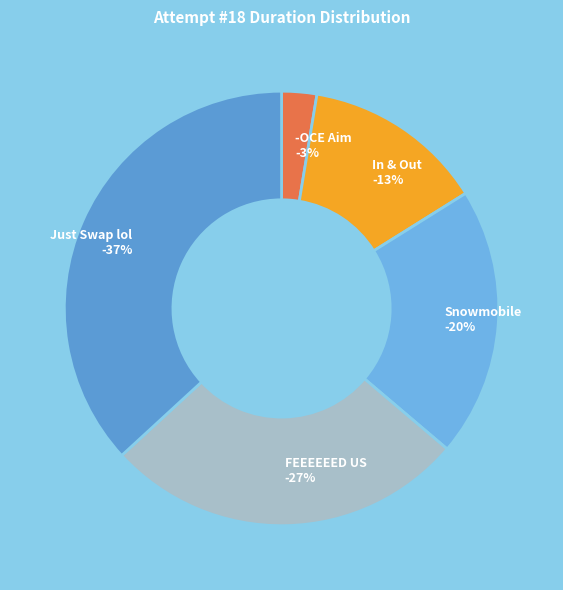

Does any single category account for the majority?

No